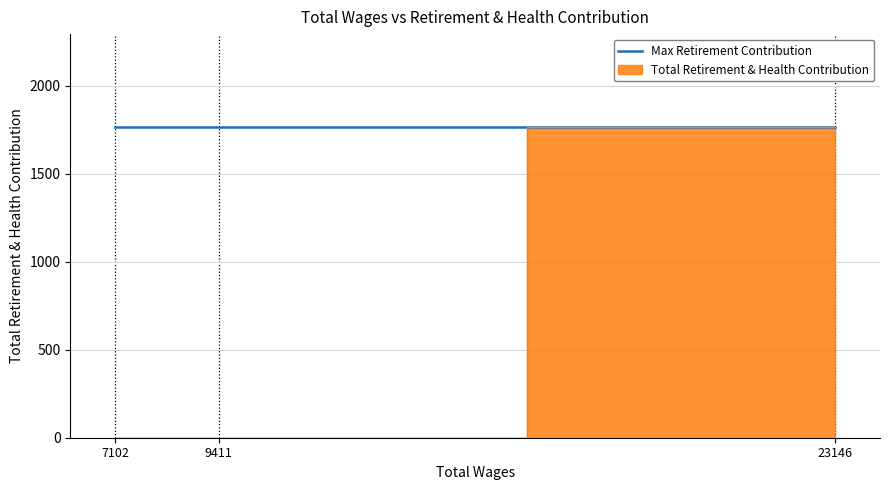

True or false: the data shows 1765 at 23146.0.

True